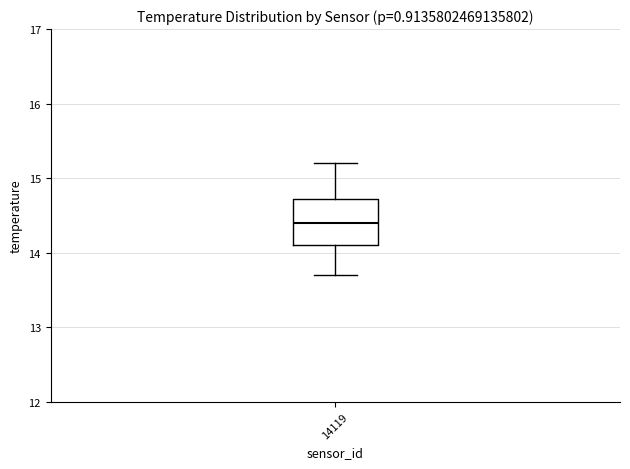

Read this box plot against the y-axis: the position of the median line, the range covered by the box, and the ends of both whiskers. The values are not printed on the chart, so give them approximately, as read against the axis.

median 14.4, box 14.1 to 14.7, whiskers 13.7 to 15.2